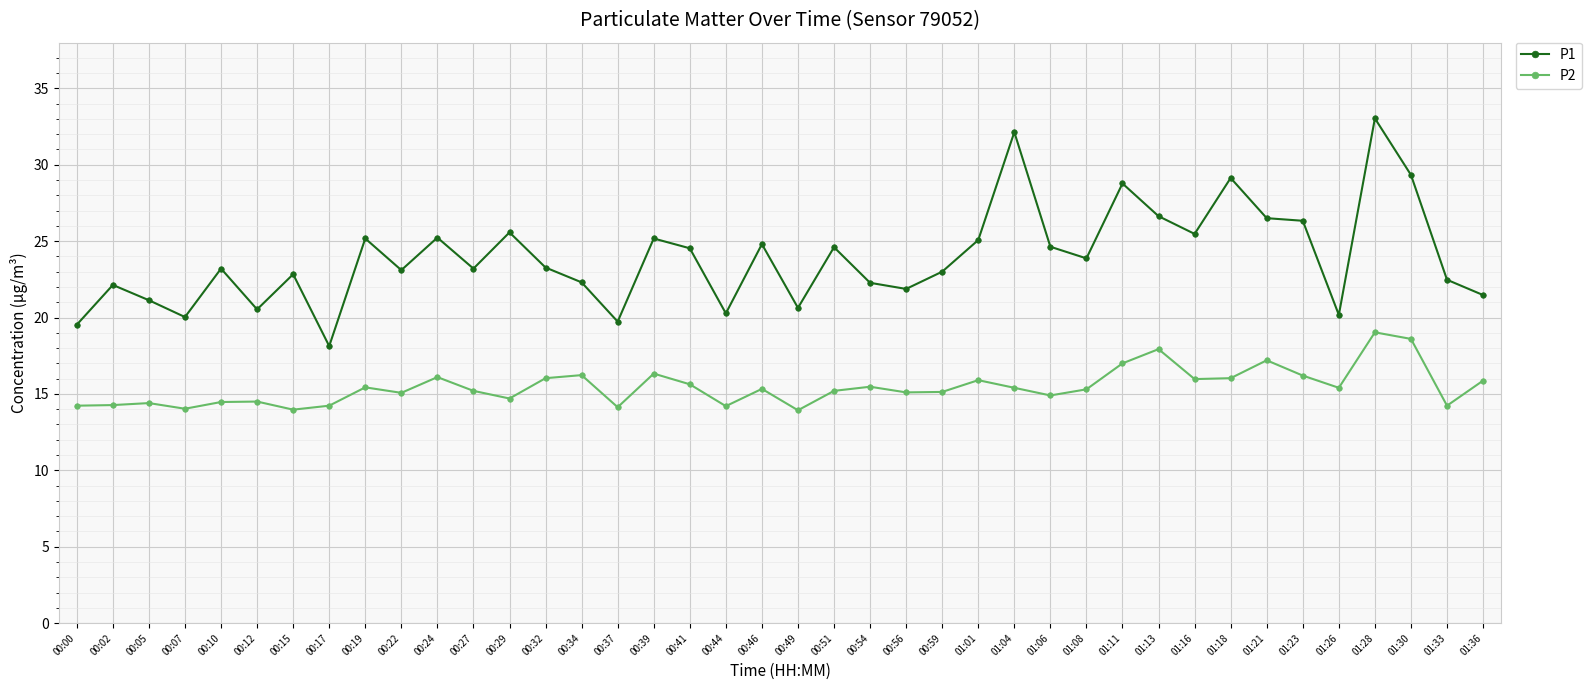

The P1 series shows 20.6 at 00:49. True or false?

True